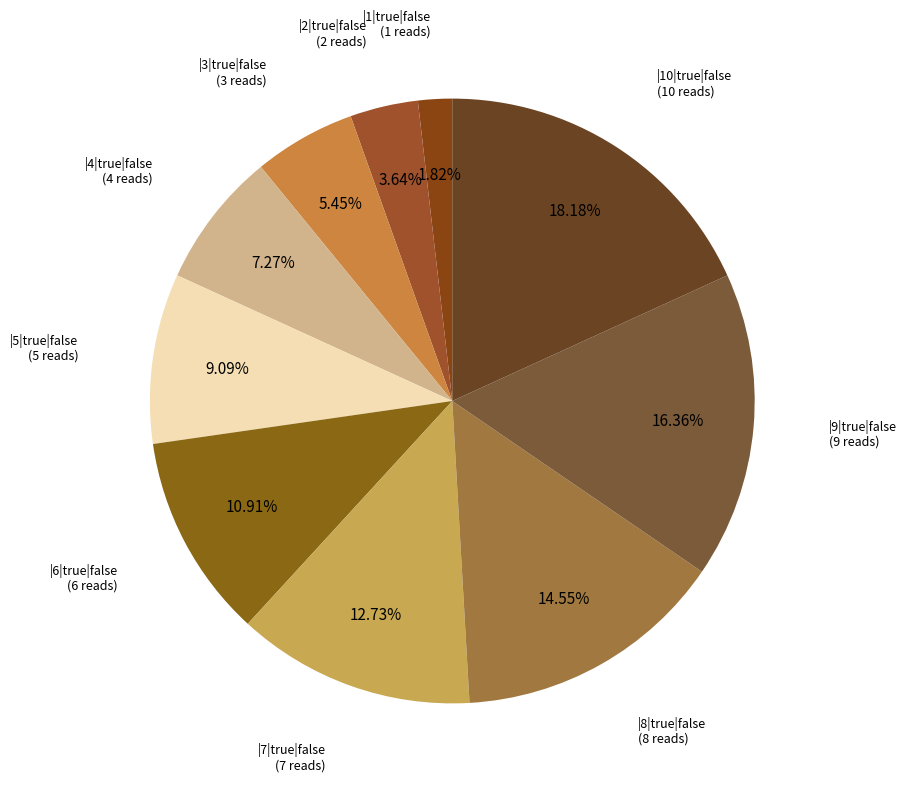

How many slices are in this pie chart?

10